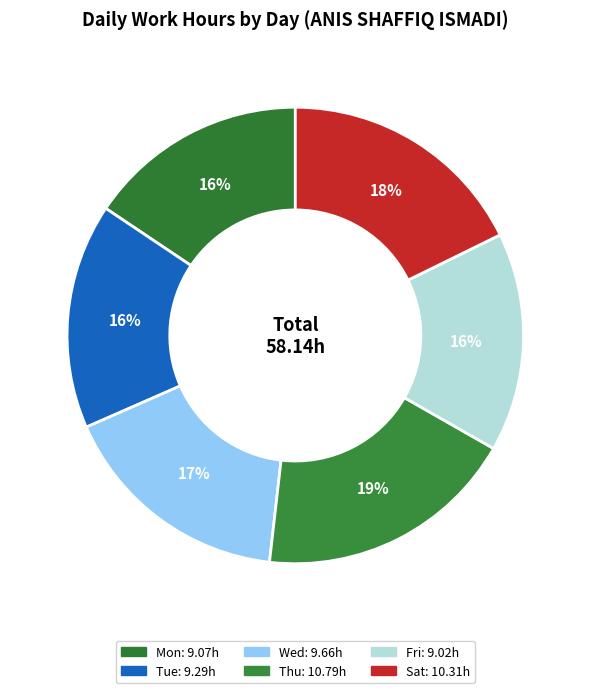

Is there any slice that represents more than half of the pie?

No